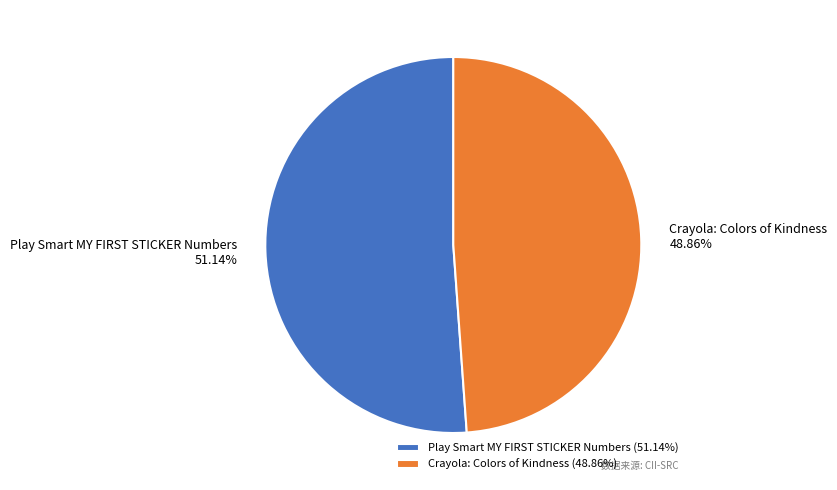

What percentage is NOT represented by Crayola: Colors of Kindness?

51.1%